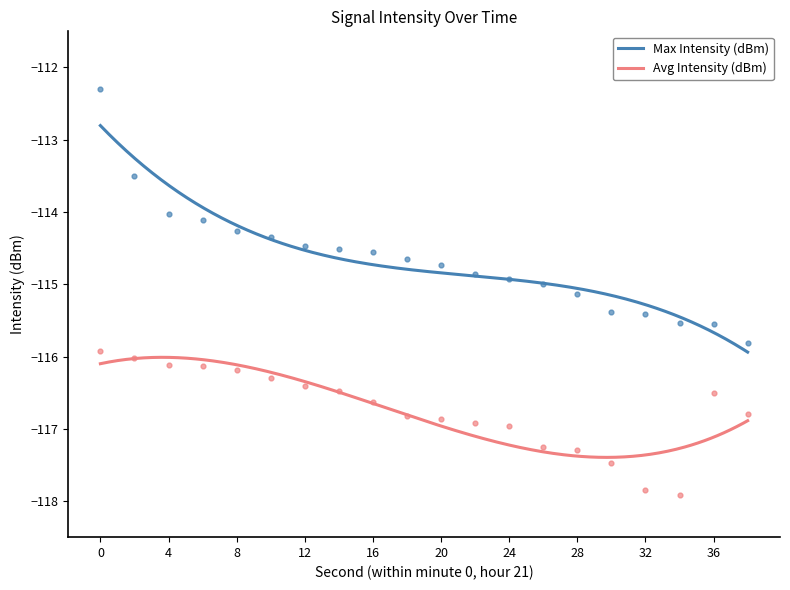

Is the value of Max Intensity (dBm) at 18 greater than the value of Avg Intensity (dBm) at 24?

Yes